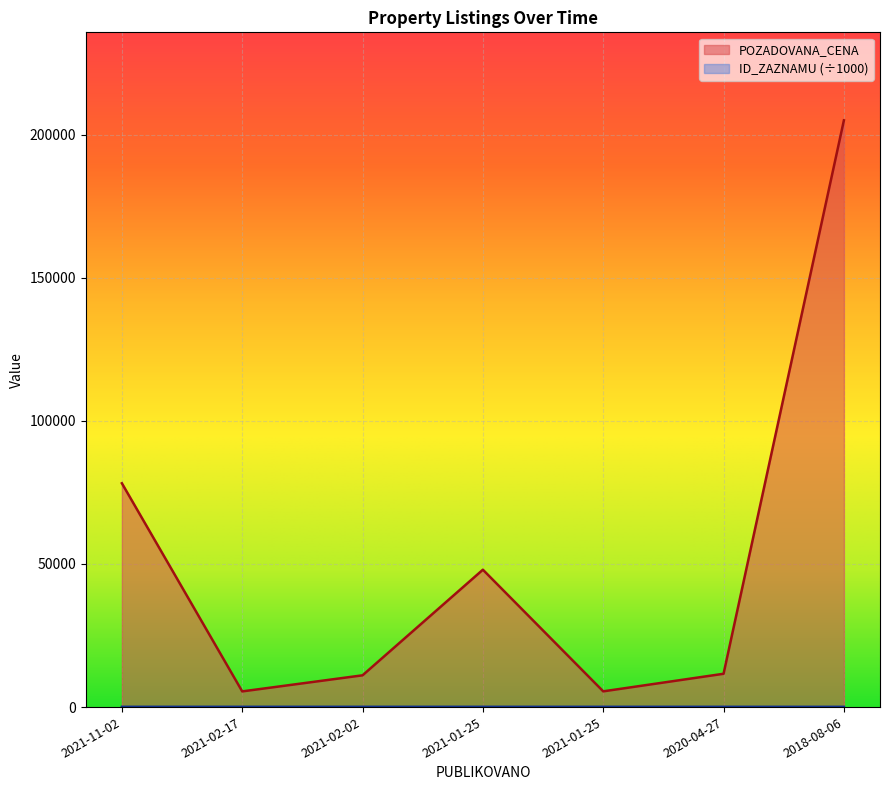

At which category is the sum across all series the highest?

2018-08-06